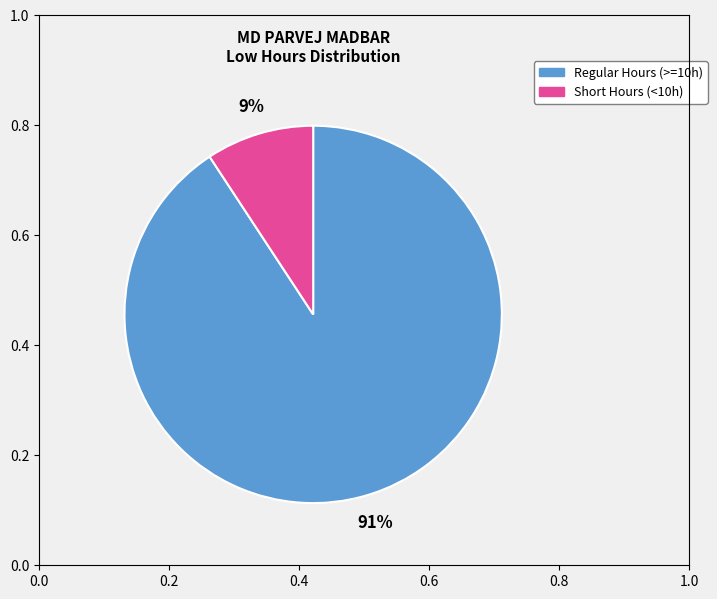

To the nearest percent, what is the difference between the largest and smallest slice percentages?

82%